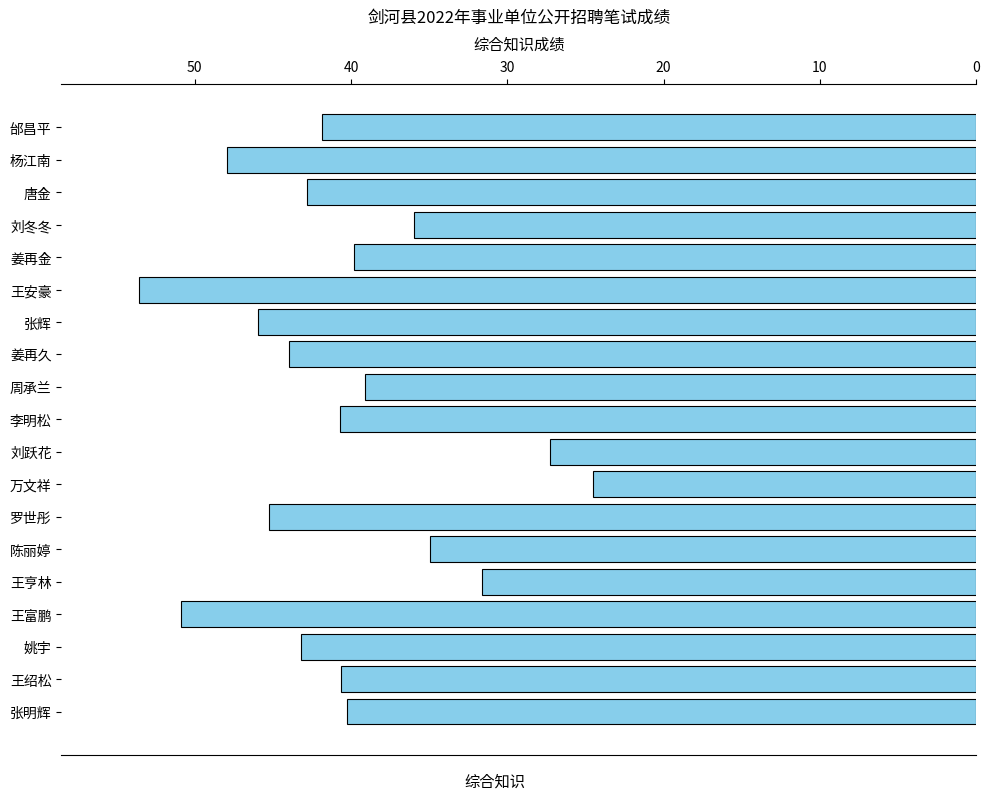

The chart shows a value of 45.2 at 刘跃花. True or false?

False